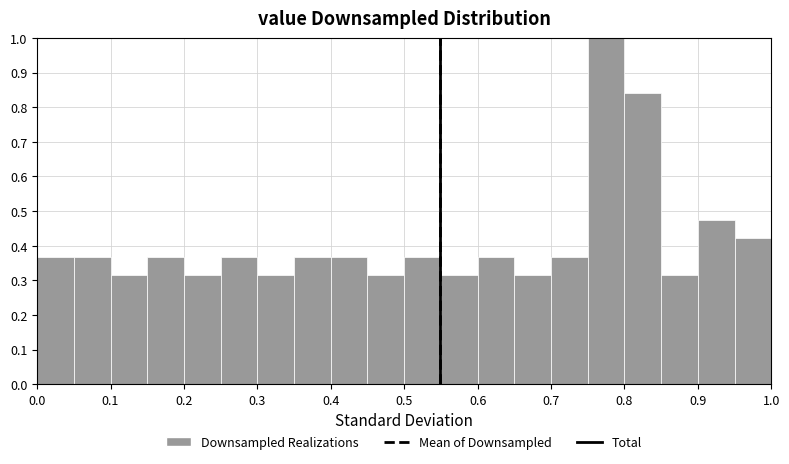

Reading left to right, transcribe this chart: for each bar, give the range it covers on the x-axis and its height. The values are not printed on the chart, so give them approximately, as read against the axis.

0.00 to 0.05: 0.37
0.05 to 0.10: 0.37
0.10 to 0.15: 0.32
0.15 to 0.20: 0.37
0.20 to 0.25: 0.32
0.25 to 0.30: 0.37
0.30 to 0.35: 0.32
0.35 to 0.40: 0.37
0.40 to 0.45: 0.37
0.45 to 0.50: 0.32
0.50 to 0.55: 0.37
0.55 to 0.60: 0.32
0.60 to 0.65: 0.37
0.65 to 0.70: 0.32
0.70 to 0.75: 0.37
0.75 to 0.80: 1.00
0.80 to 0.85: 0.84
0.85 to 0.90: 0.32
0.90 to 0.95: 0.47
0.95 to 1.00: 0.42